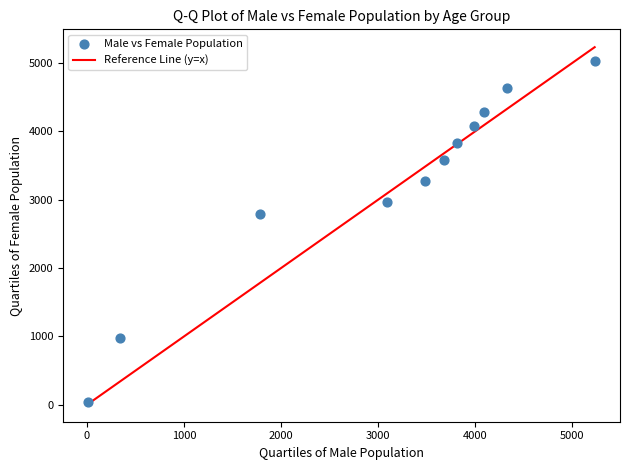

What Y value in the scatter plot is closest to 2538?

2787